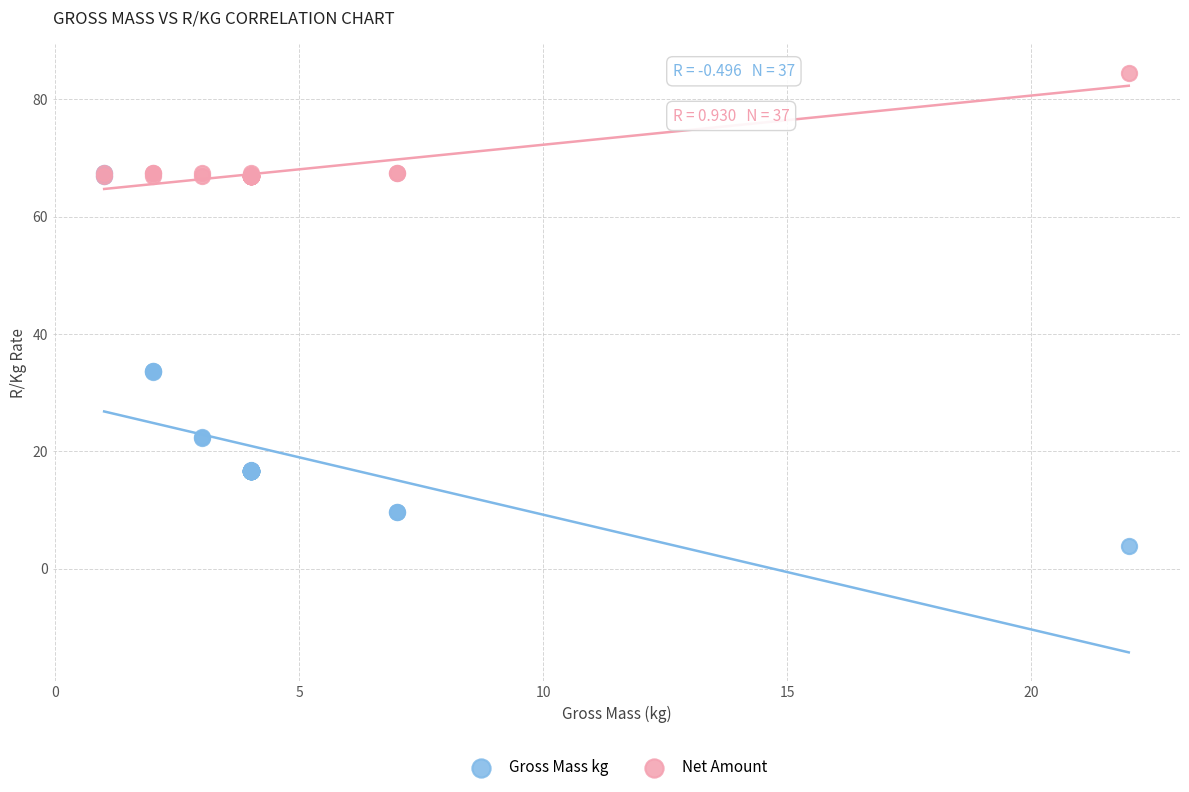

What are all the series names shown in the legend?

Gross Mass kg, Net Amount